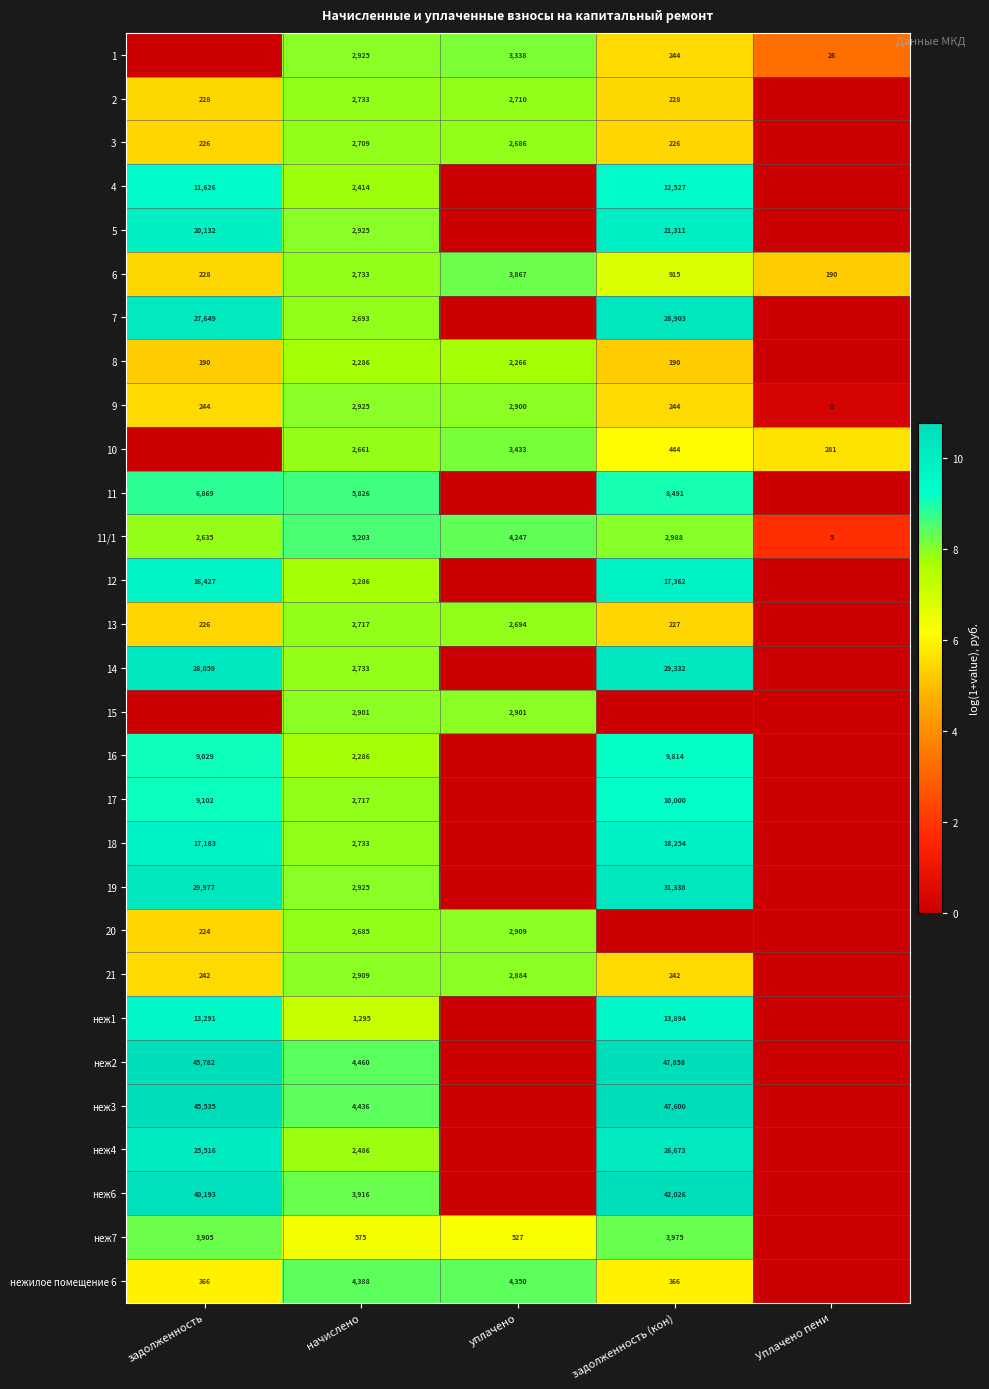

Is the value of 1 at начислено greater than the value of 13 at задолженность?

Yes